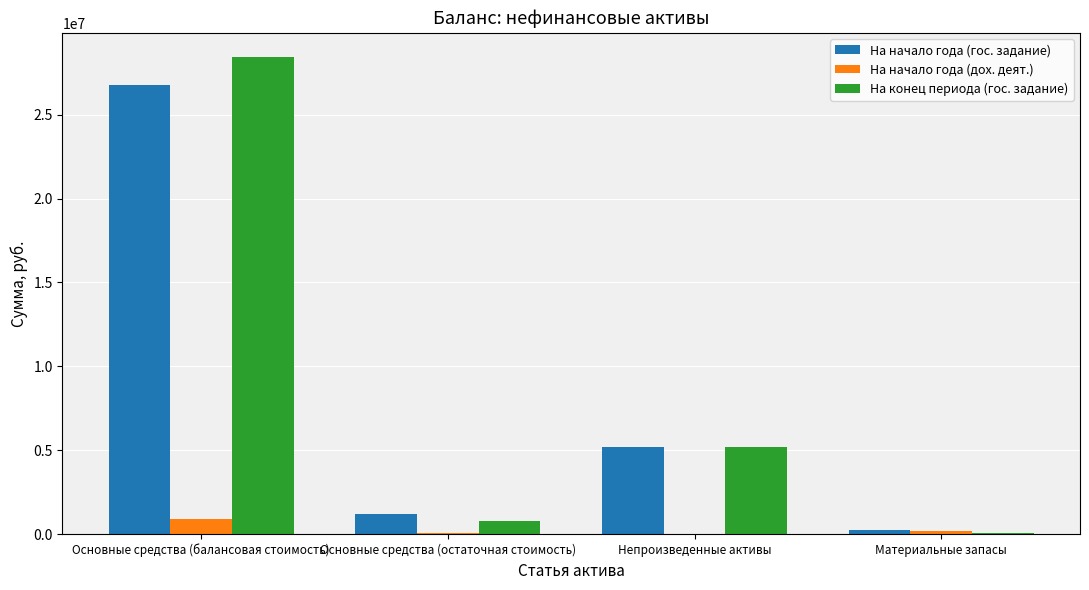

What are all the series names shown in the legend?

На начало года (гос. задание), На начало года (дох. деят.), На конец периода (гос. задание)